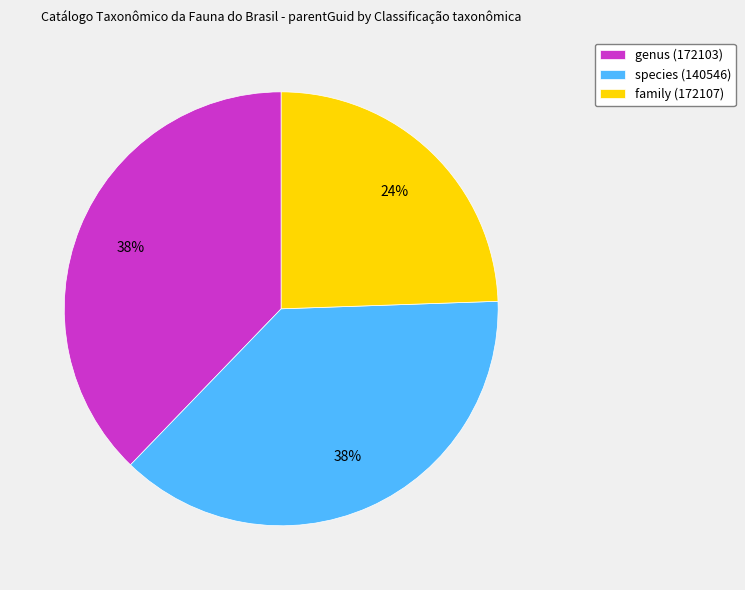

To the nearest percent, what percentage of the pie is family (172107)?

24%